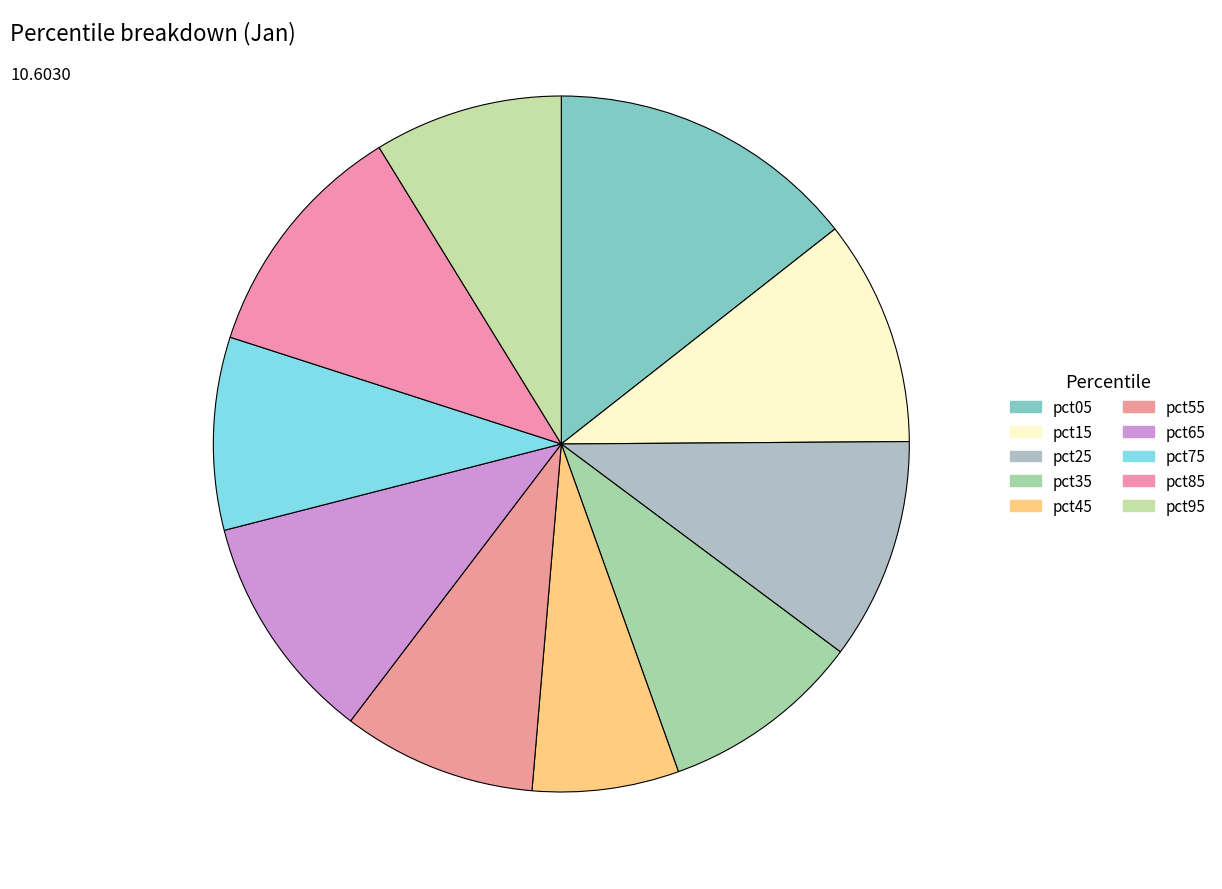

Approximately how many times larger is the value at pct65 compared to pct25?

1.0